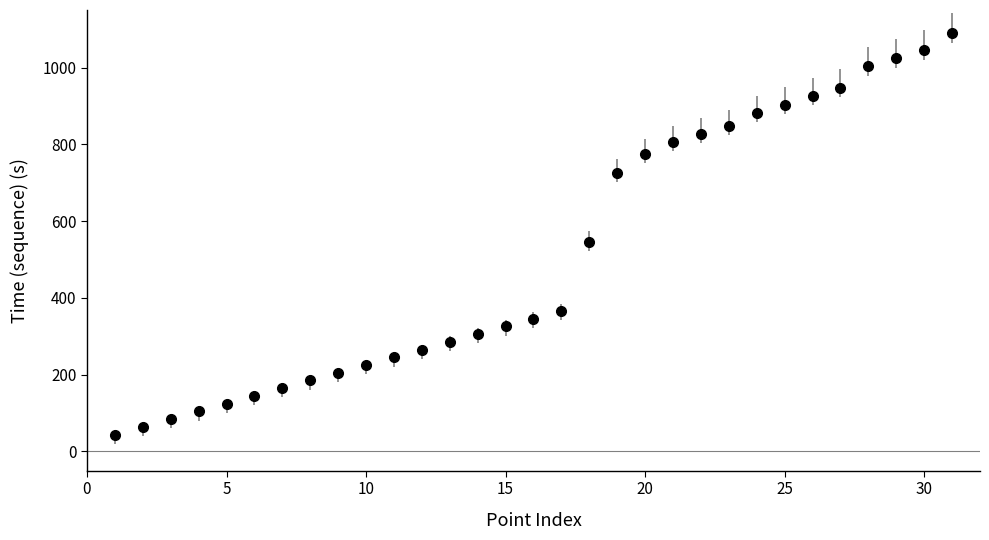

What is the average value?

510.9